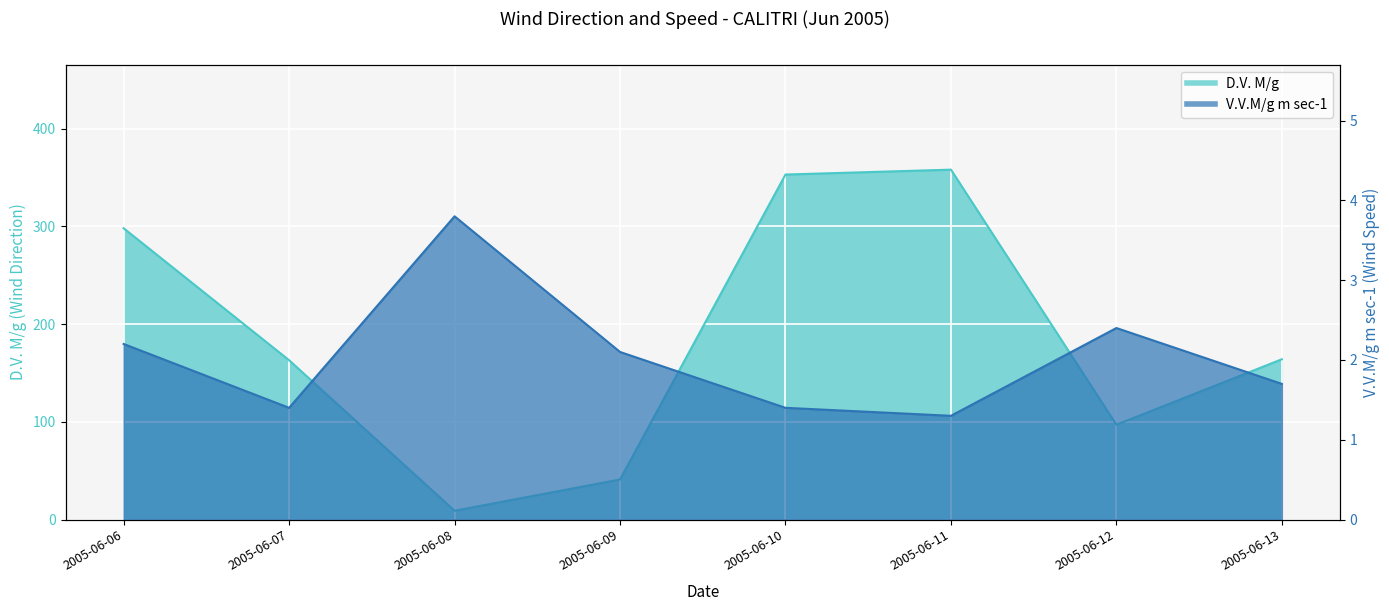

Where is the first local maximum for D.V. M/g?

2005-06-11